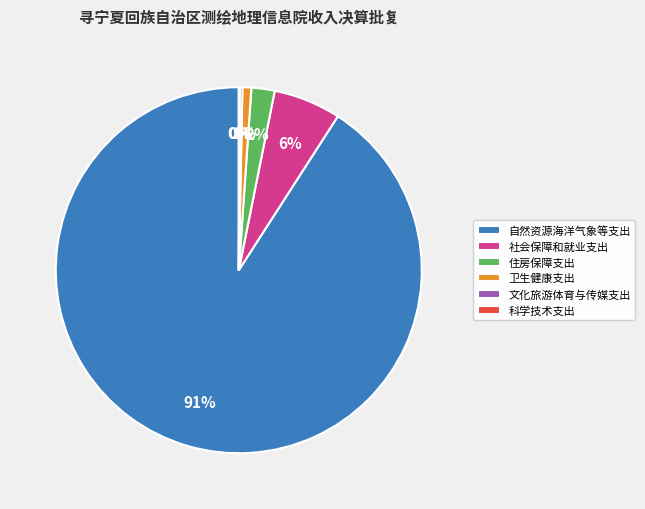

To the nearest percent, what is the difference between the largest and smallest slice percentages?

91%